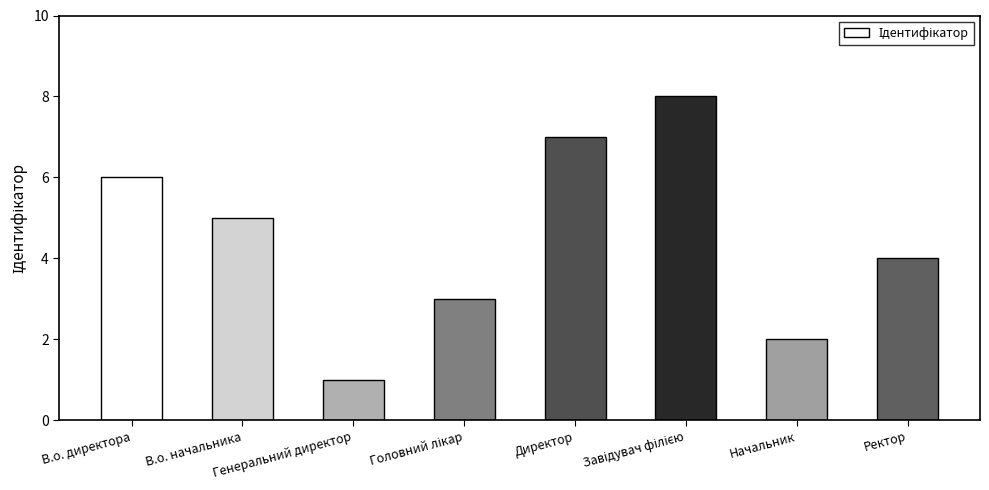

Which has a higher value, Генеральний директор or Начальник?

Начальник